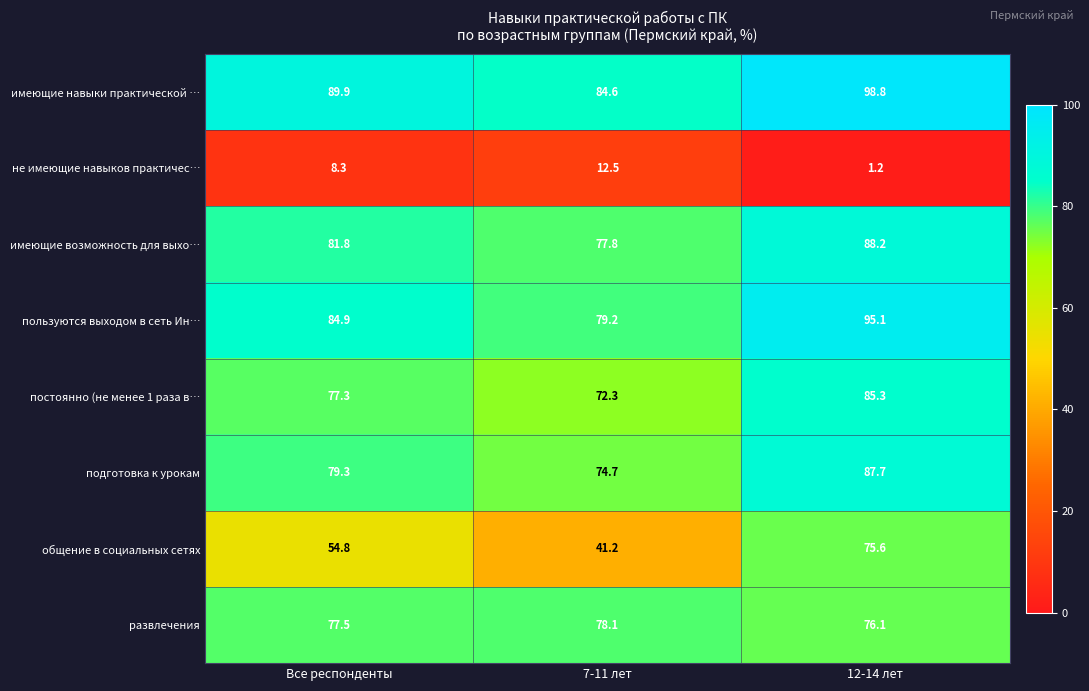

The постоянно (не менее 1 раза в… series shows 77.3 at Все респонденты. True or false?

True